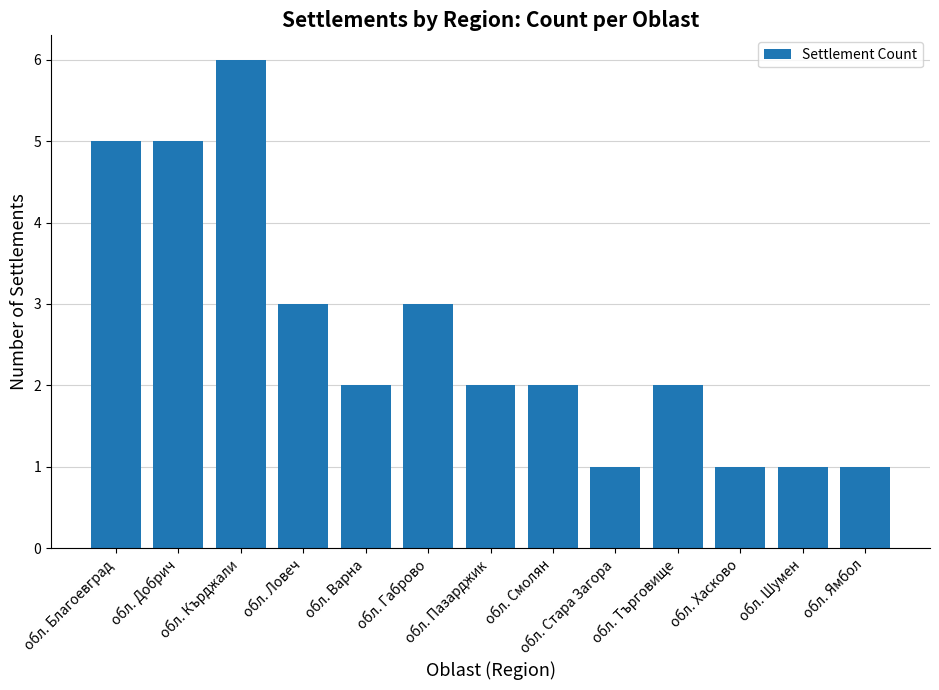

What is the difference between the maximum and minimum values?

5